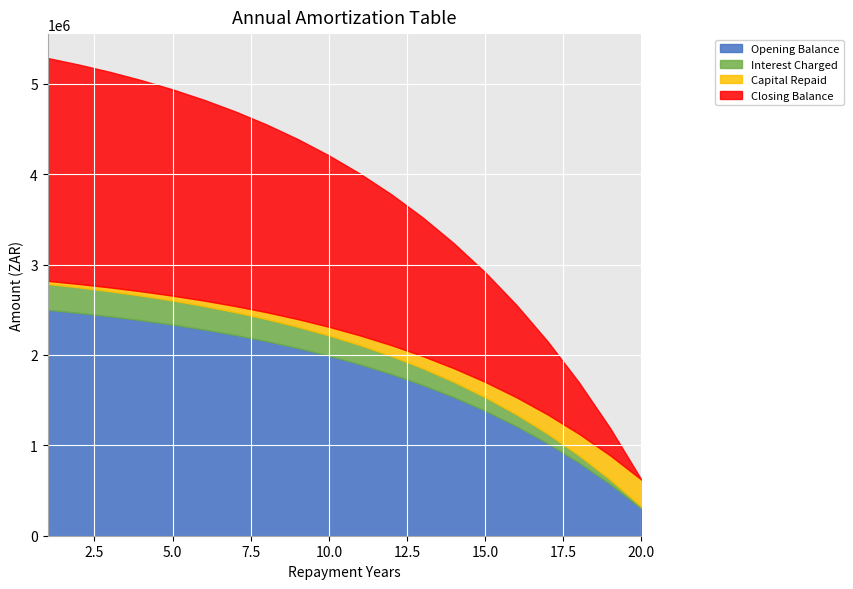

What is the lowest value of the Opening Balance series?

300860.2